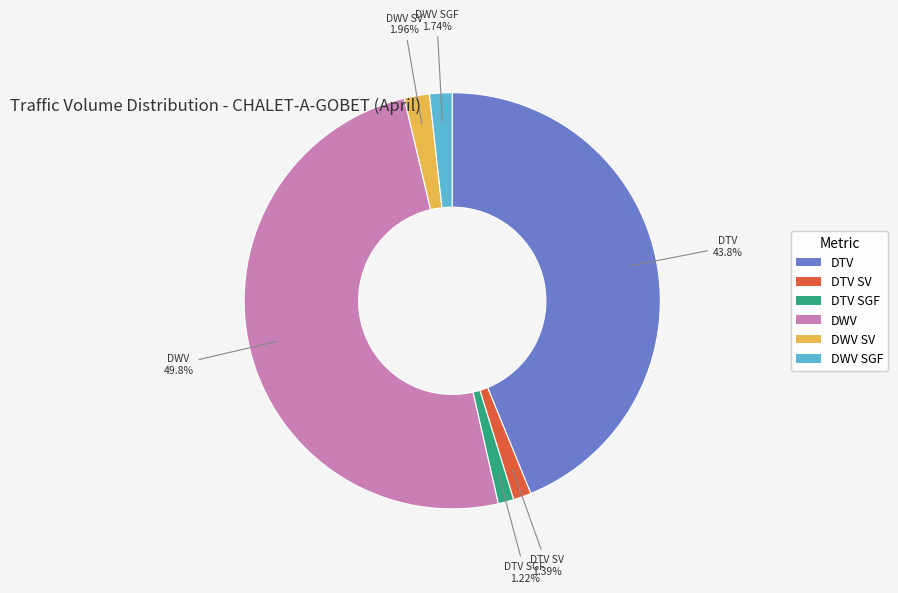

Count the number of slices in the pie.

6